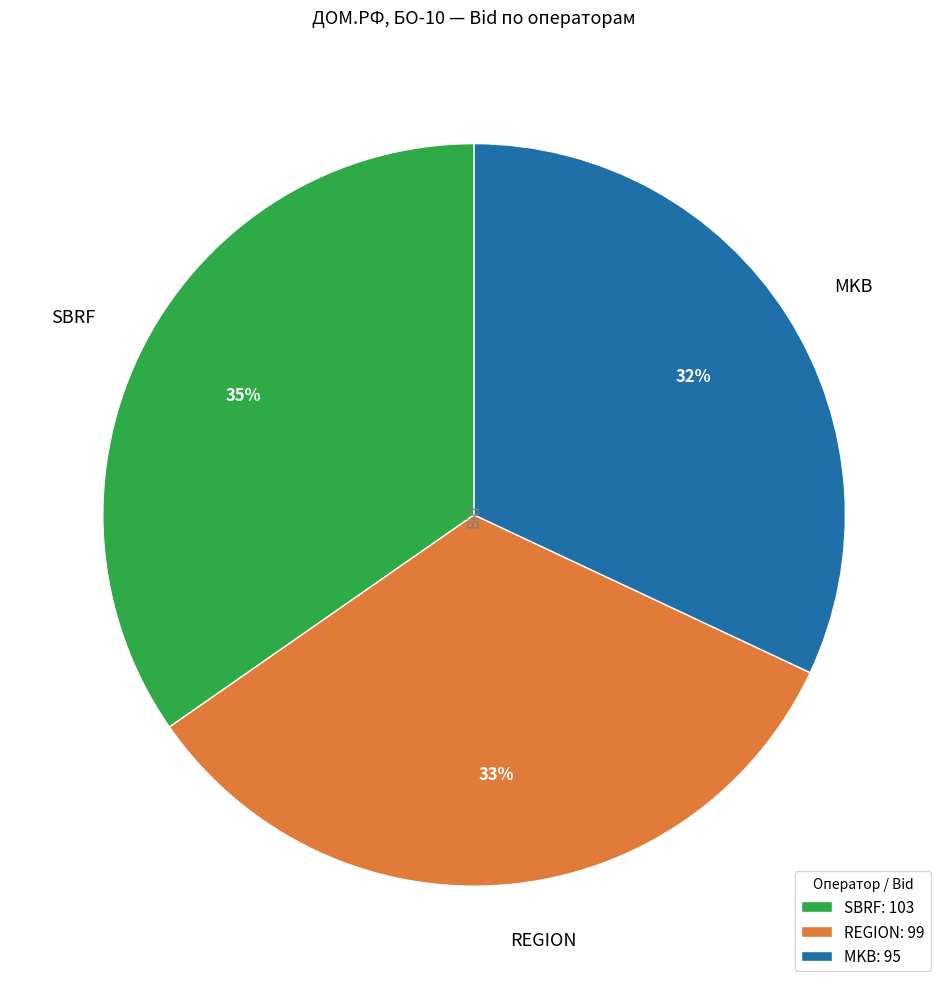

To the nearest percent, what portion does SBRF represent?

35%